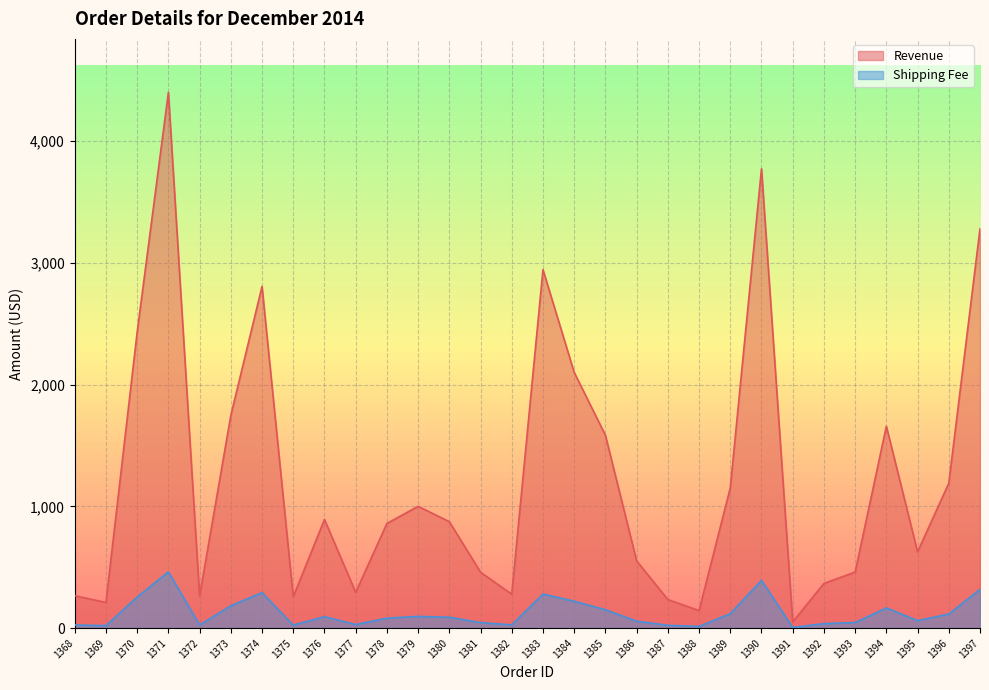

Which series has the largest total across all categories?

Revenue